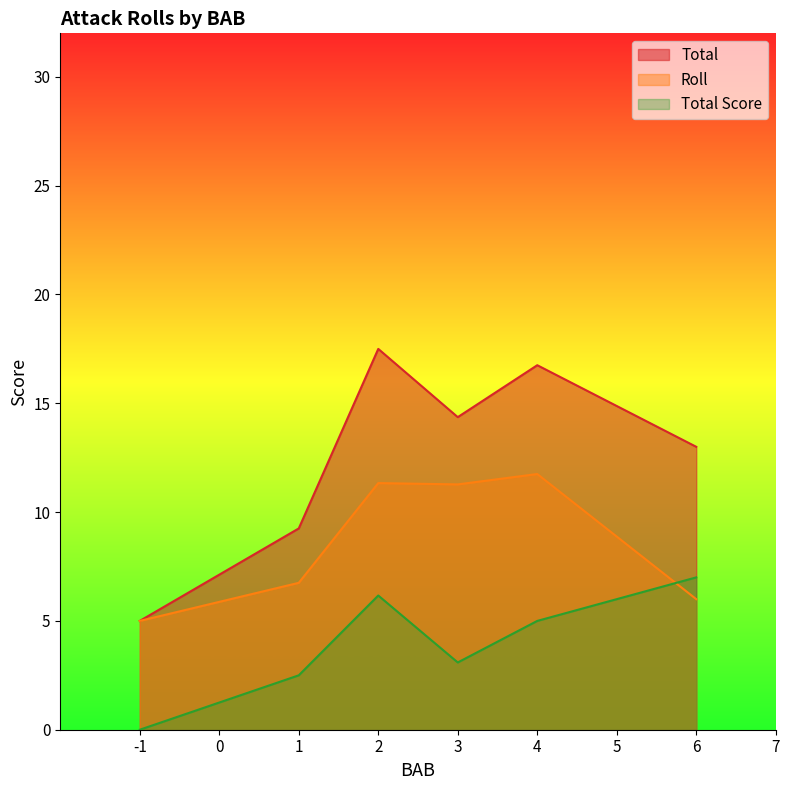

What is the greatest value displayed?

17.5